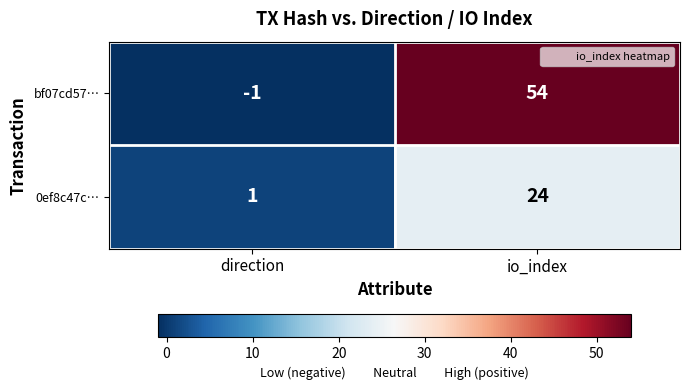

Which category has the highest value in the bf07cd57… series?

io_index